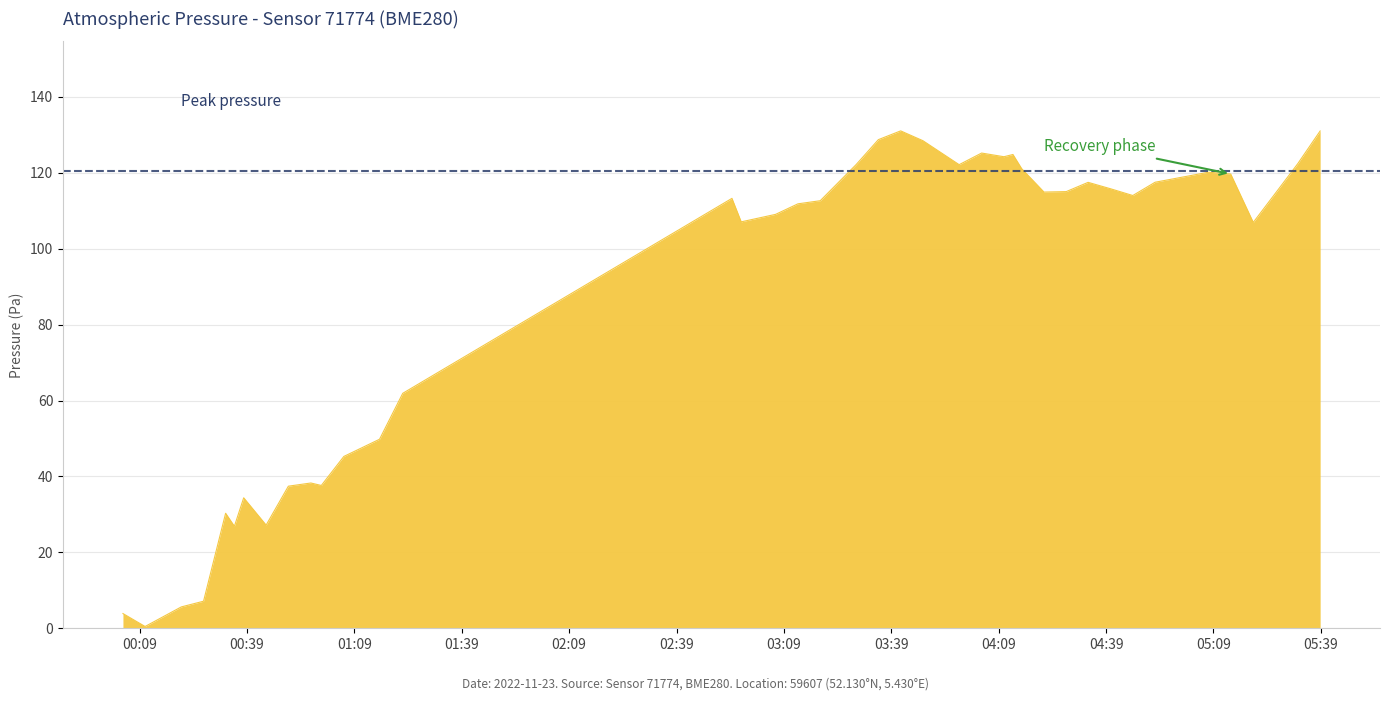

True or false: there are more than 1 points higher than both neighbors.

True